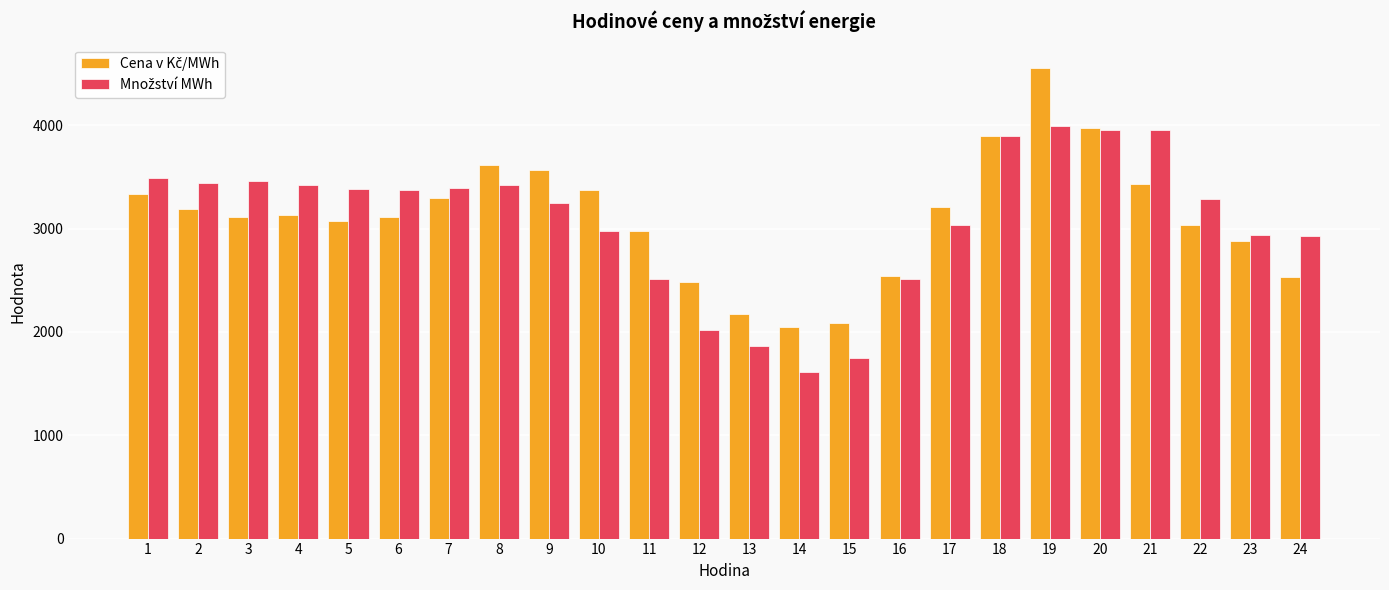

What is the maximum value shown in the chart?

4553.8